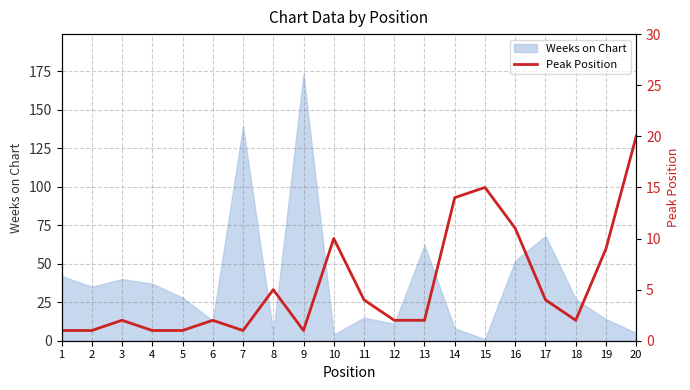

The value of Weeks on Chart at 3 is 40. True or false?

True